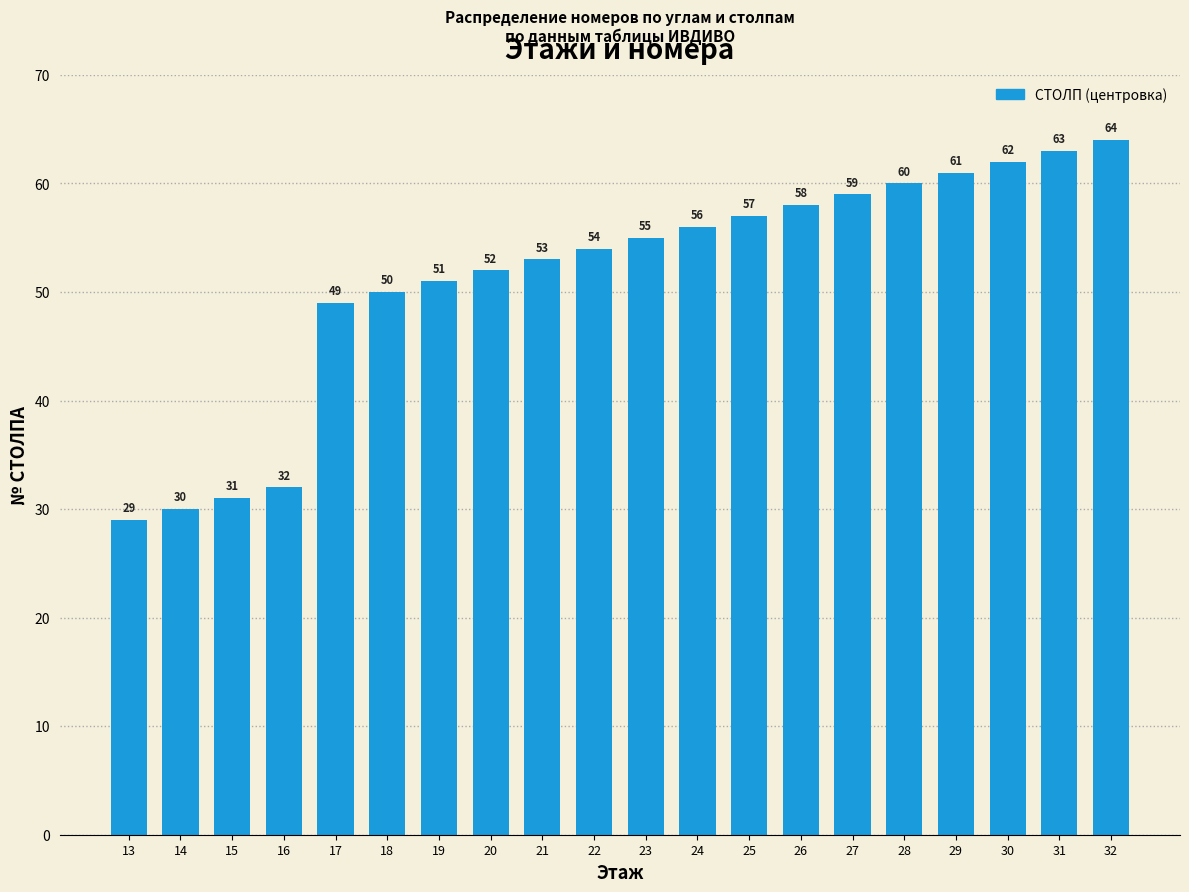

Reading left to right, what are all the values shown in this chart?

29	30	31	32	49	50	51	52	53	54	55	56	57	58	59	60	61	62	63	64